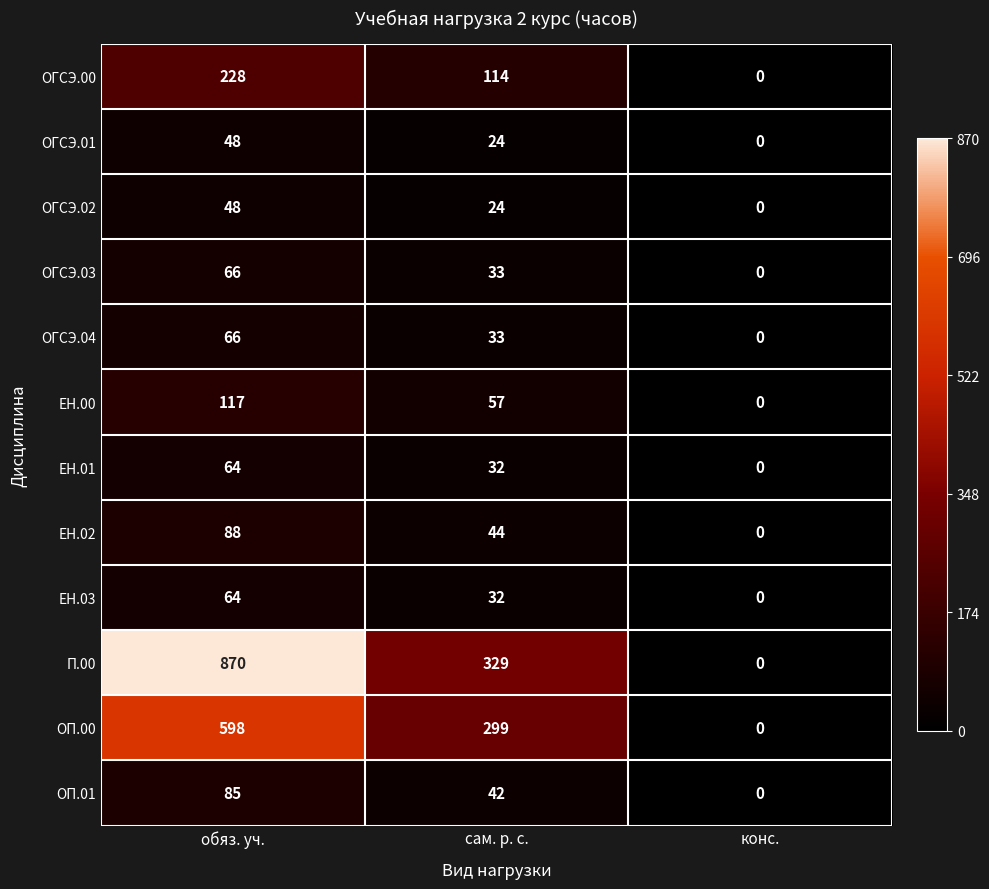

Is it true that ОГСЭ.01 equals 24 at сам. р. с.?

True